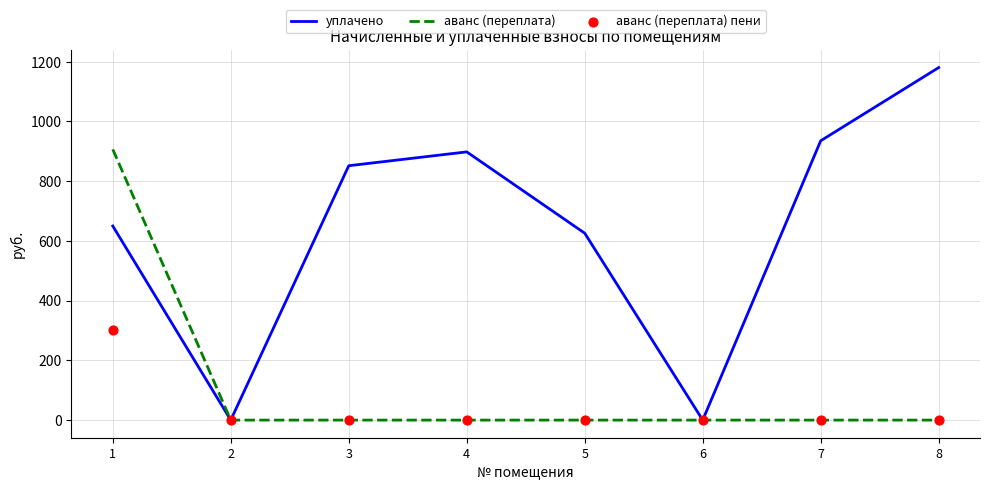

At which category is the sum across all series the highest?

1